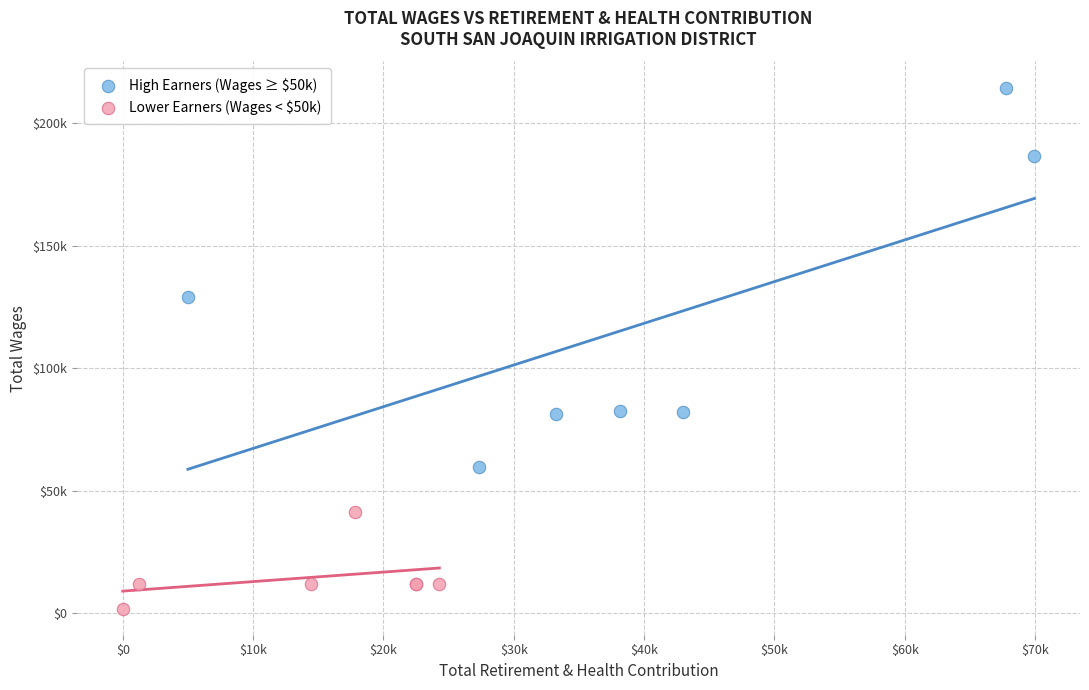

What are all the series names shown in the legend?

High Earners (Wages ≥ $50k), Lower Earners (Wages < $50k)